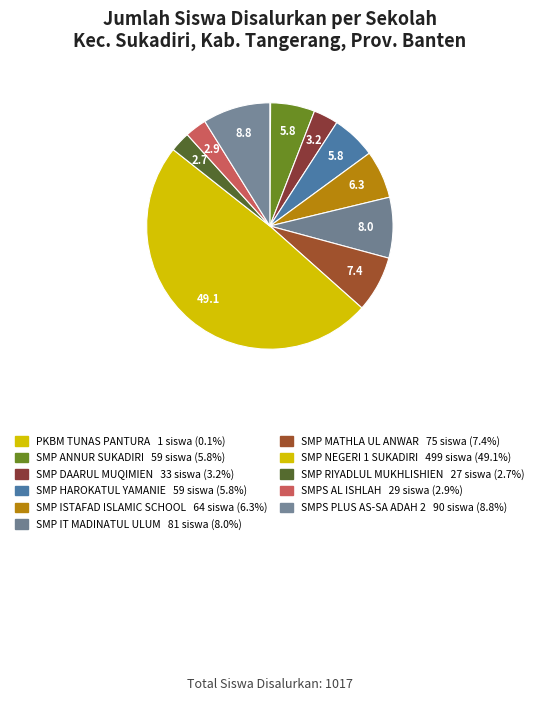

What percentage is the SMP MATHLA UL ANWAR slice, to the nearest percent?

7%